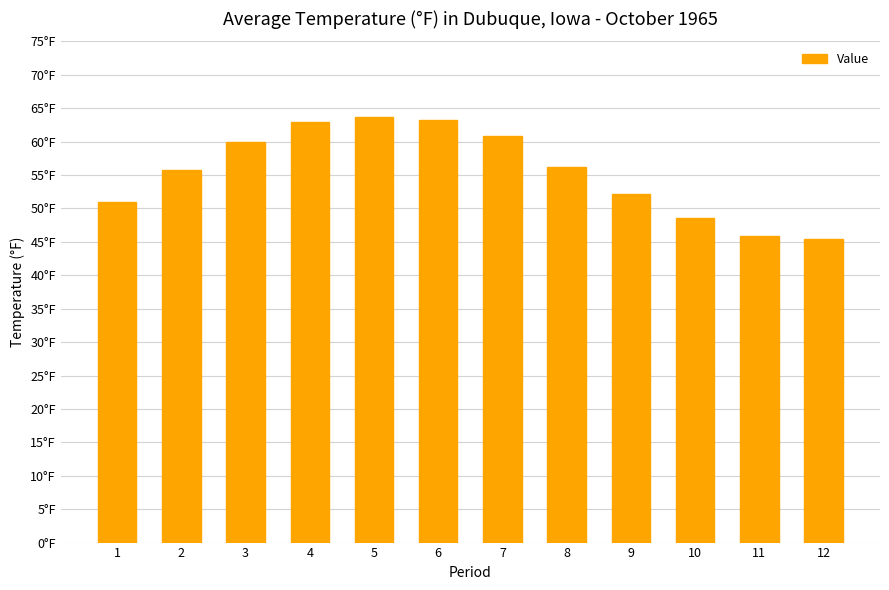

What is the sum of the values at 3 and 9?

112.0